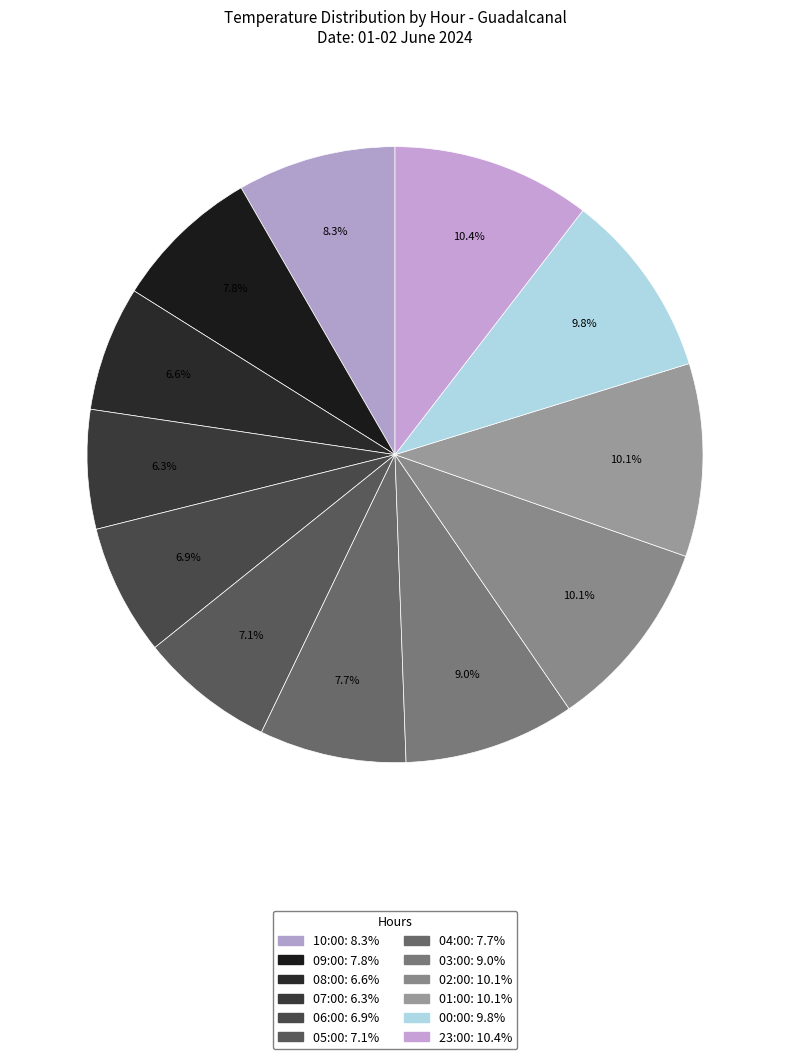

How much of the chart is everything except 23:00?

89.6%